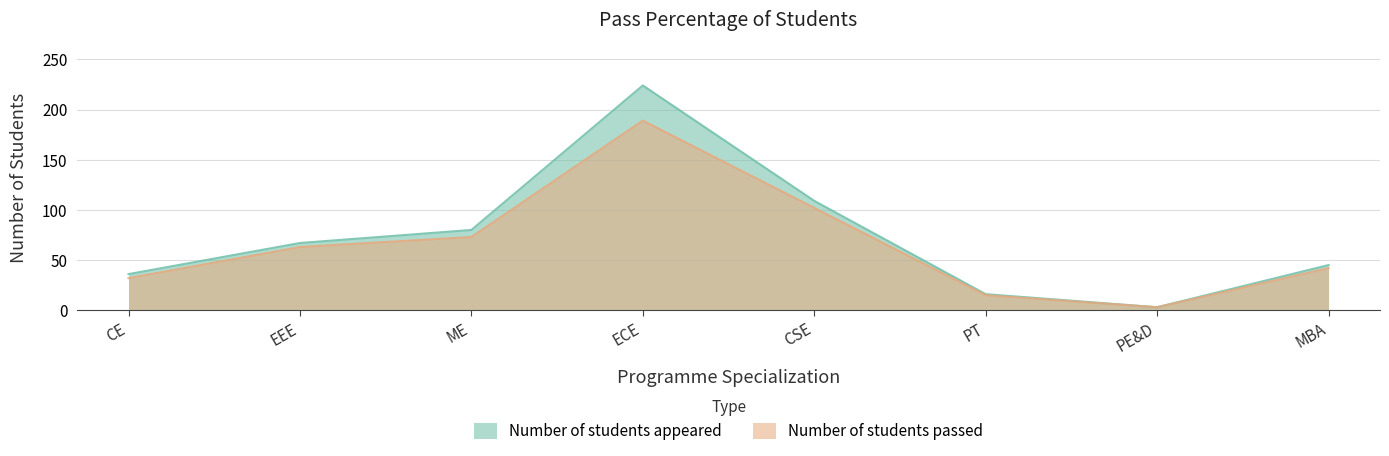

True or false: Number of students appeared has more than 1 interior local peaks.

False